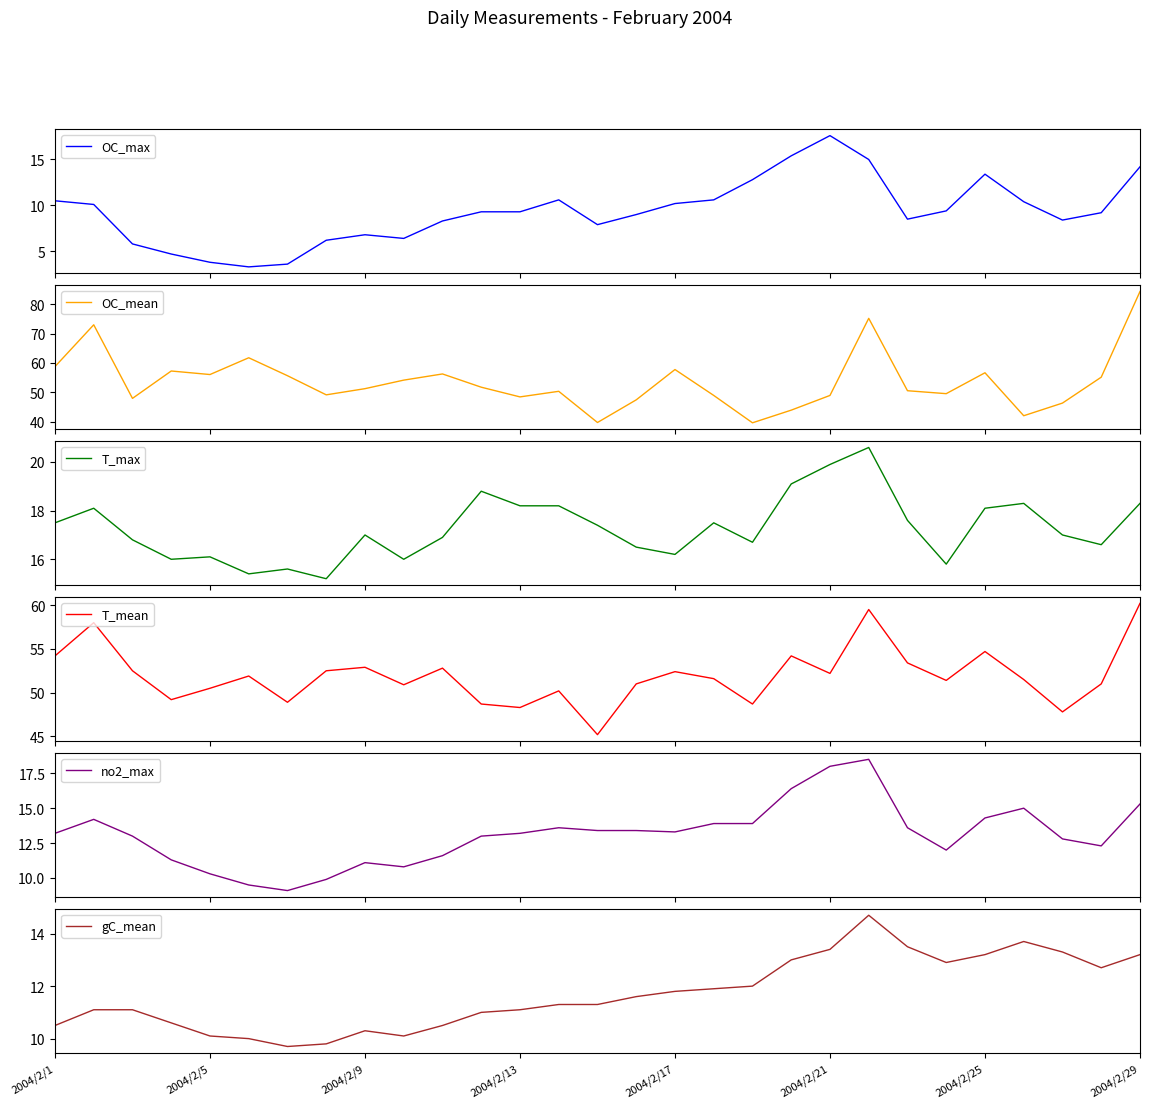

At which category does the chart reach its peak across all series?

2004/2/29